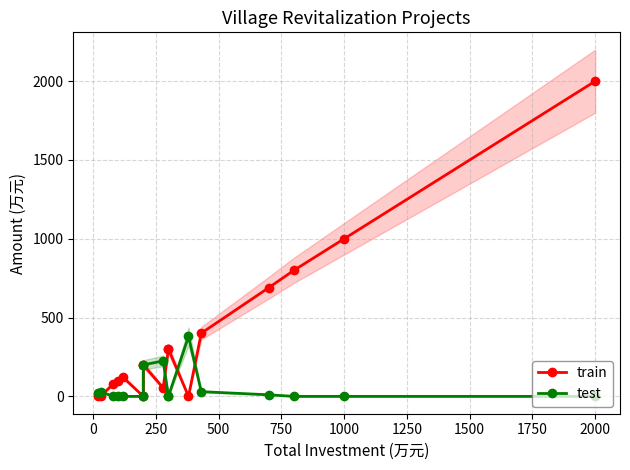

What is the label of the 16th point from the left?

1000